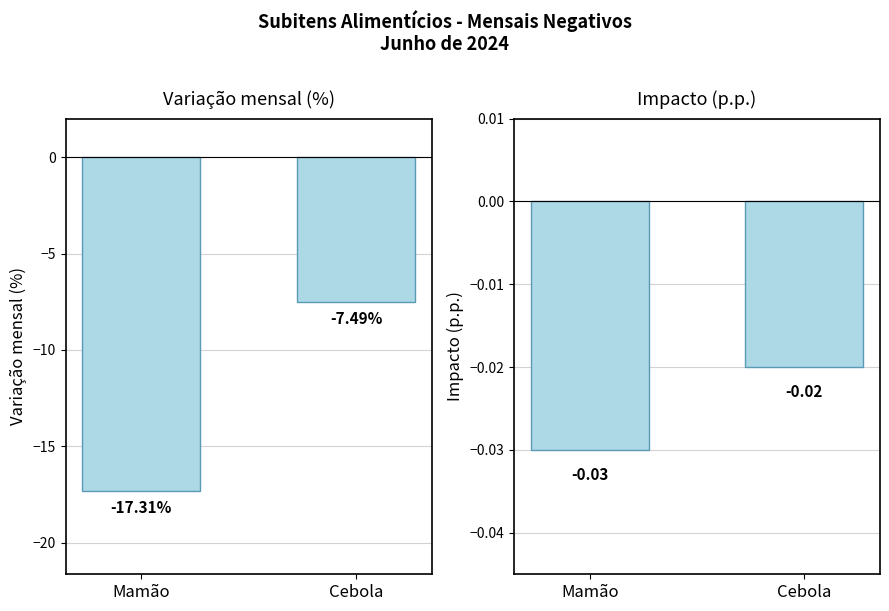

What is the difference between the Variação mensal (%) values at Mamão and Cebola?

9.8